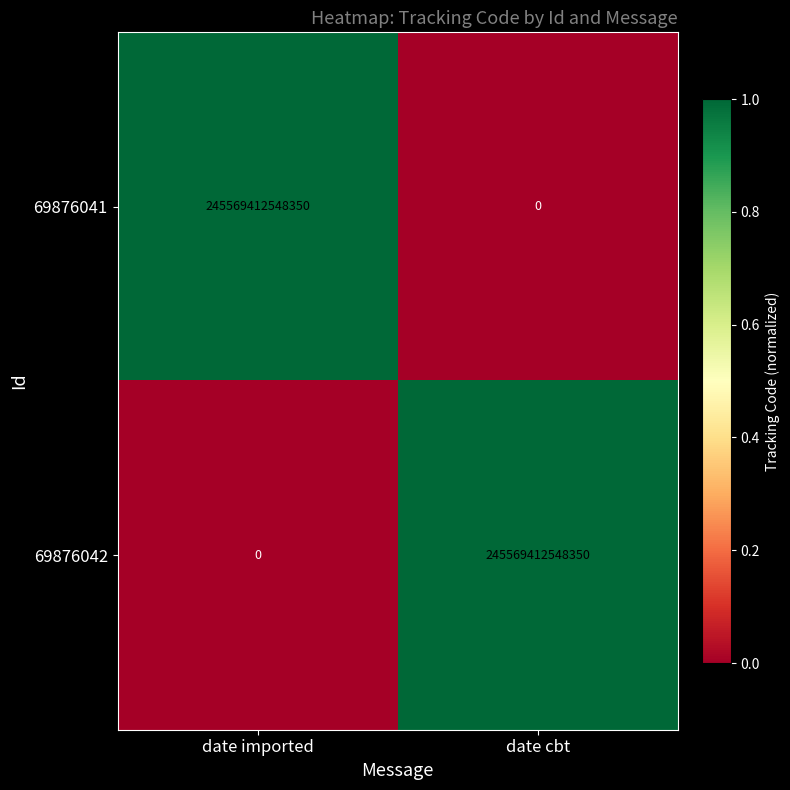

Which category has the lowest value in the 69876041 series?

date cbt